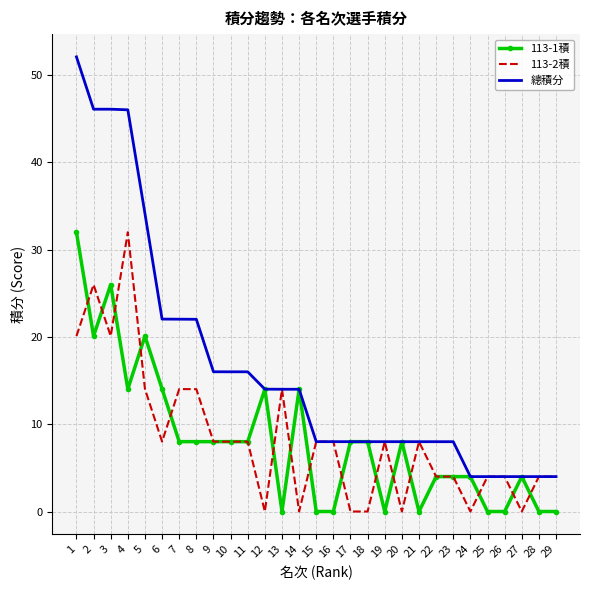

What is the difference between the highest and lowest values at 8?

14.0